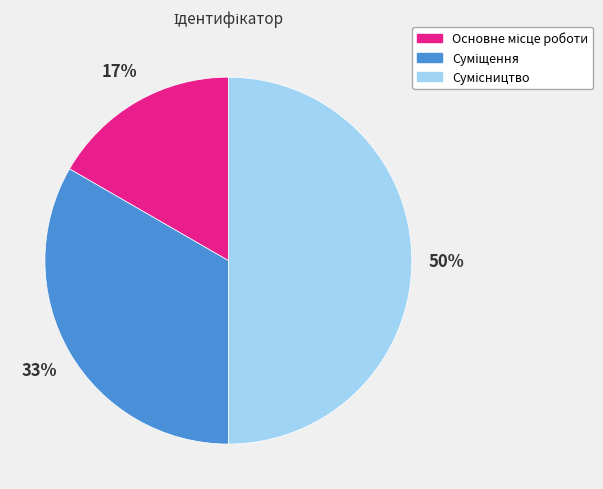

To the nearest percent, what is the difference between the largest and smallest slice percentages?

33%